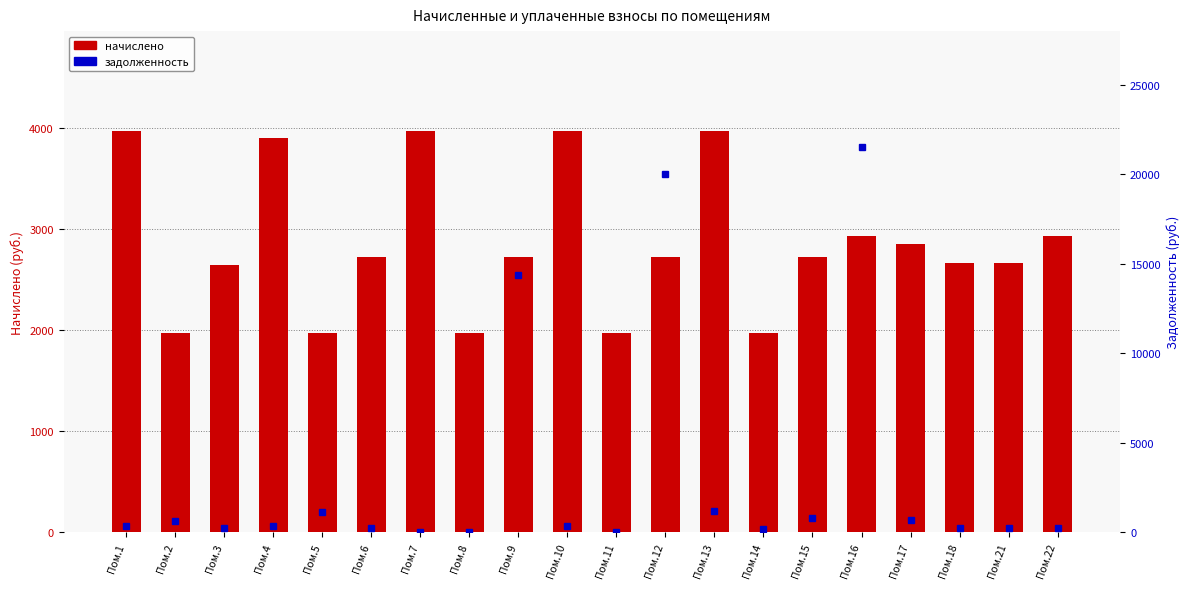

What is the value of the начислено bar at the 15th from the left?

2722.1